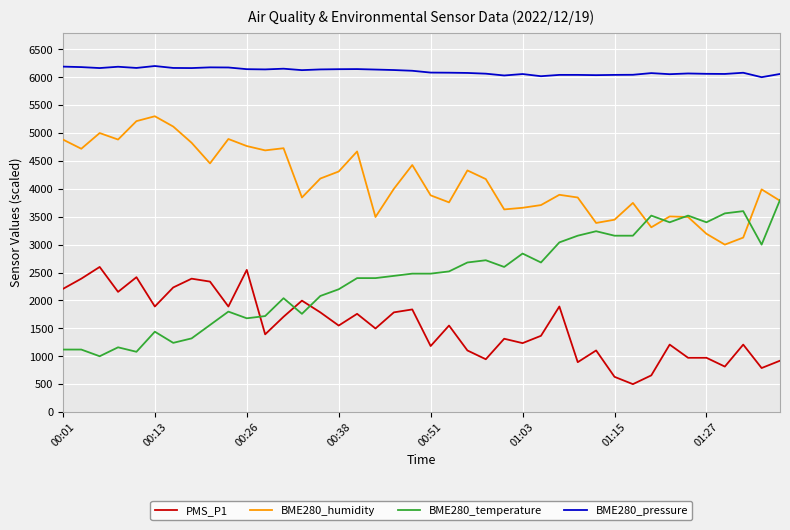

True or false: BME280_pressure and BME280_humidity intersect in this chart.

False